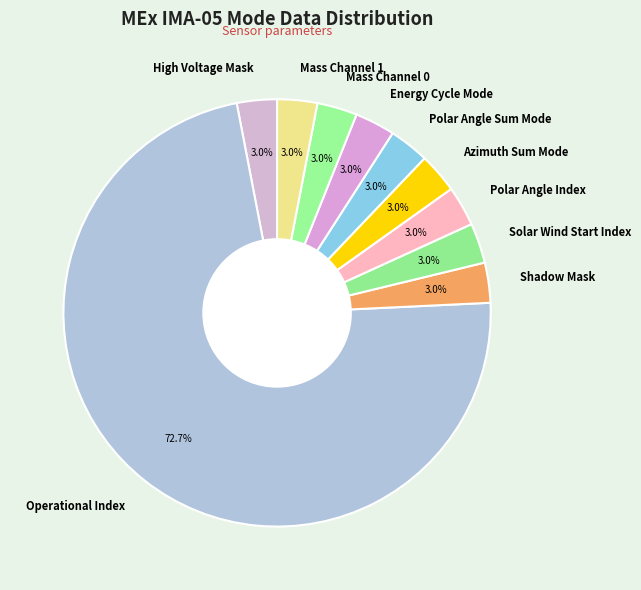

Which slice is the largest?

Operational Index